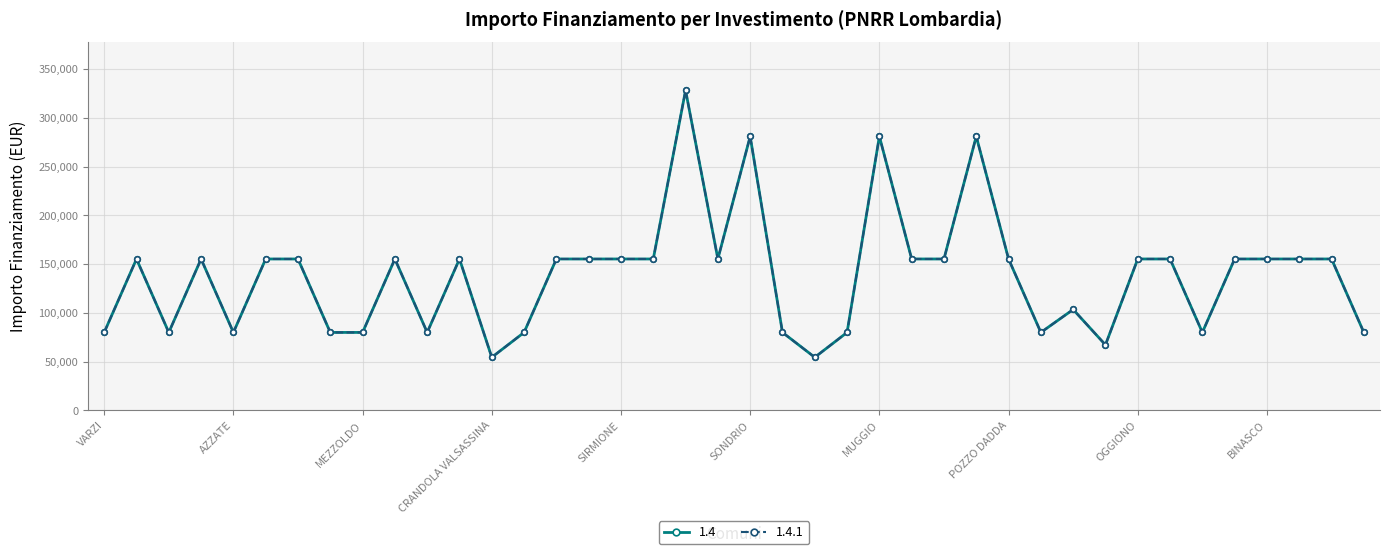

Is this an area chart (filled region under the line)?

No